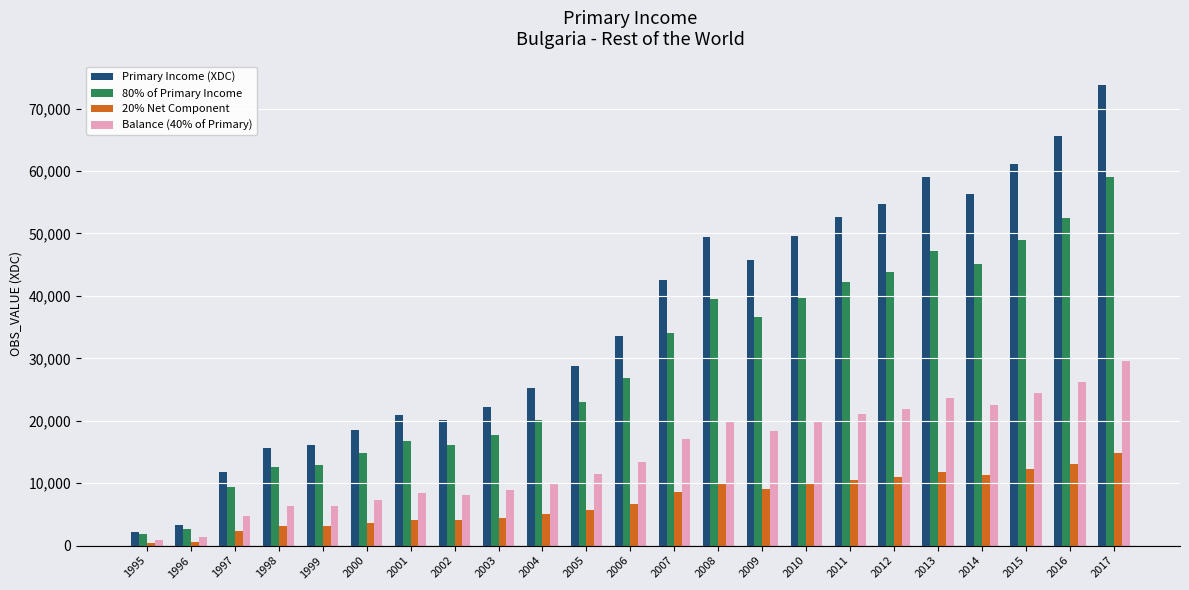

At 2000, list the series in order from largest to smallest.

Primary Income (XDC), 80% of Primary Income, Balance (40% of Primary), 20% Net Component